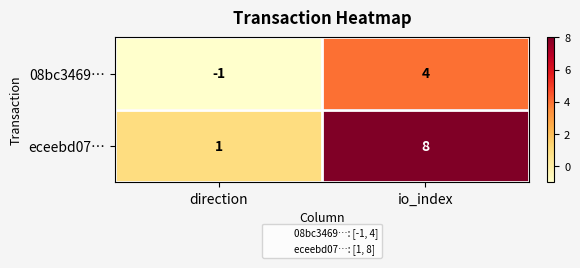

What is the total value across all series at io_index?

12